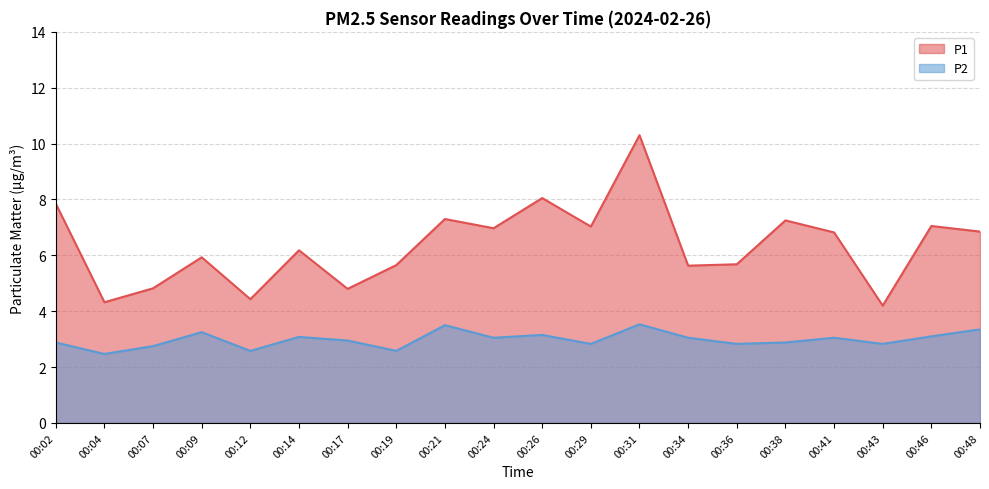

True or false: P1 and P2 cross at least once.

False